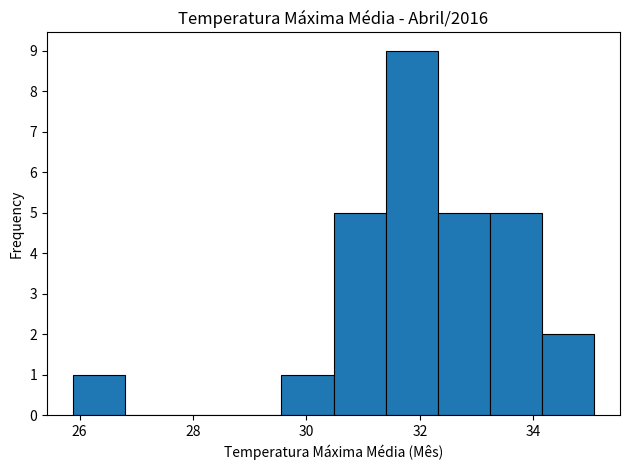

Reading left to right, list every bar in this chart as the range it spans on the x-axis followed by its height. Neither the bar edges nor the heights are printed on the chart, so give them approximately, as read against the axes.

25.8 to 26.8: 1
26.8 to 27.8: 0
27.8 to 28.6: 0
28.6 to 29.6: 0
29.6 to 30.4: 1
30.4 to 31.4: 5
31.4 to 32.4: 9
32.4 to 33.2: 5
33.2 to 34.2: 5
34.2 to 35.0: 2